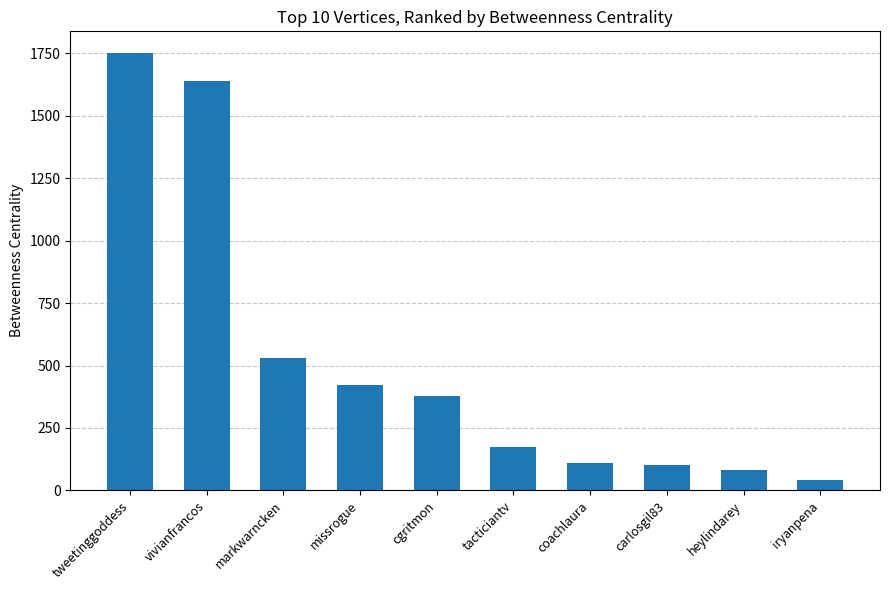

What position from the left is missrogue?

4